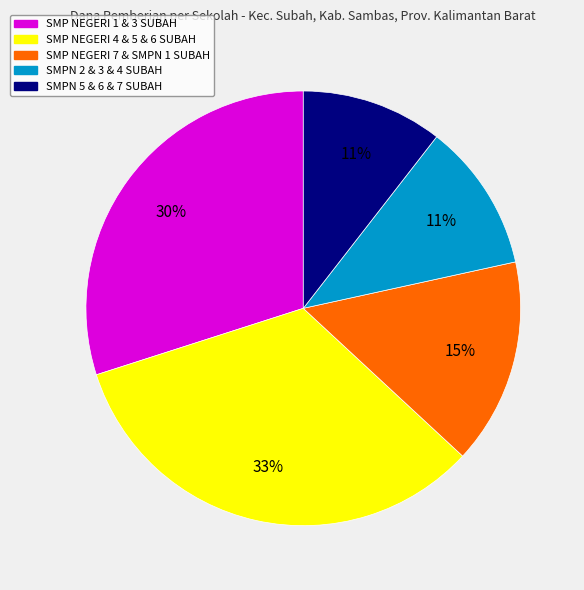

To the nearest percent, what is the average slice percentage?

20%